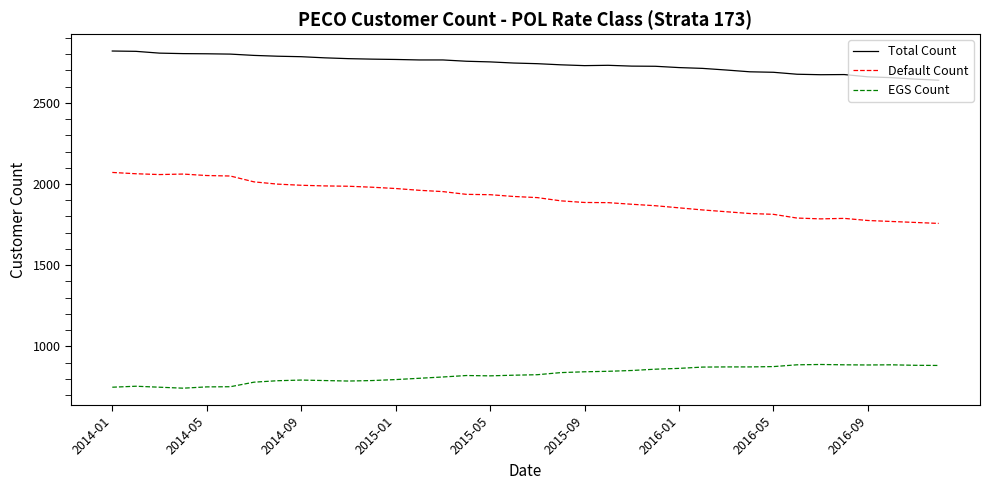

Rank the series by their average value, from lowest to highest.

EGS Count, Default Count, Total Count